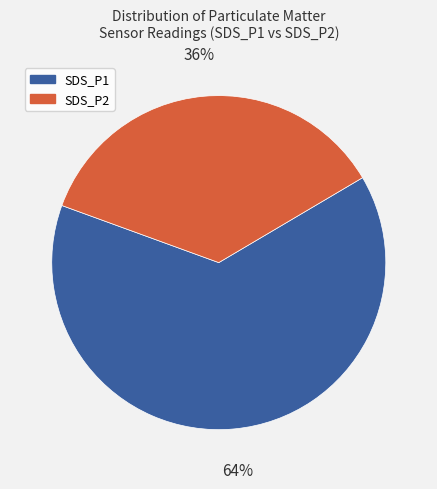

How many segments does this pie chart have?

2